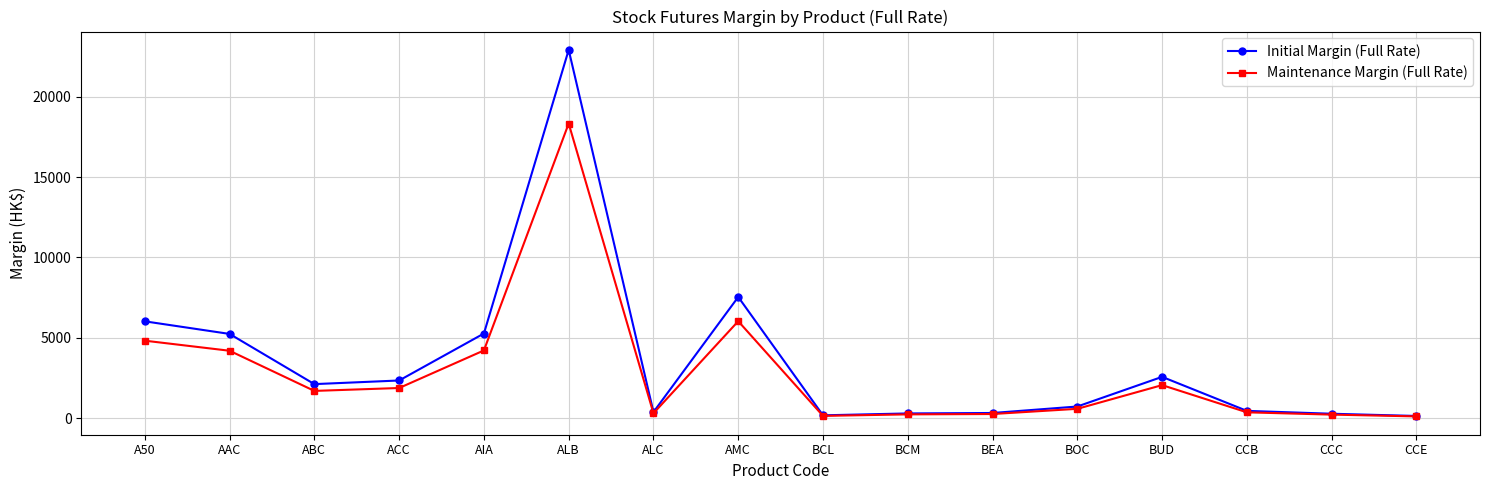

What is the difference between the maximum and minimum values in the Maintenance Margin (Full Rate) series?

18239